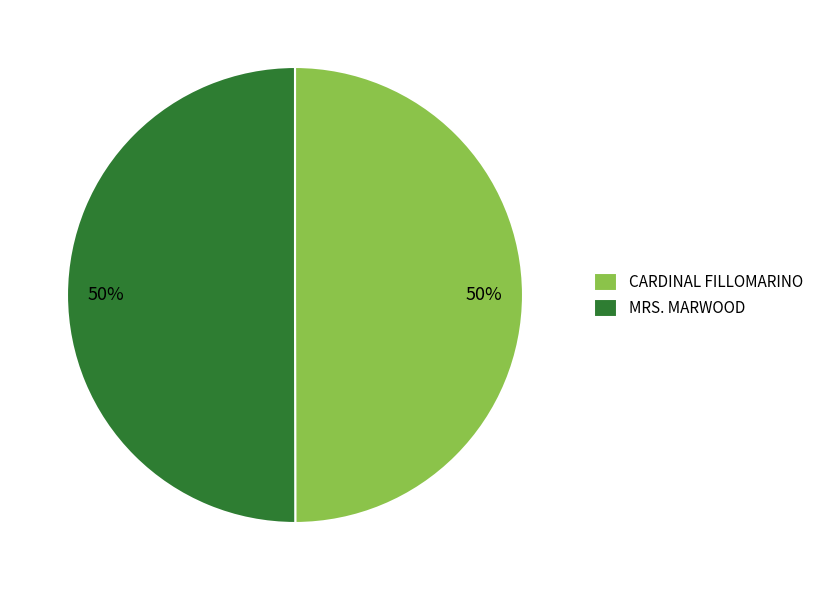

To the nearest percent, what is the combined percentage of MRS. MARWOOD and CARDINAL FILLOMARINO?

100%